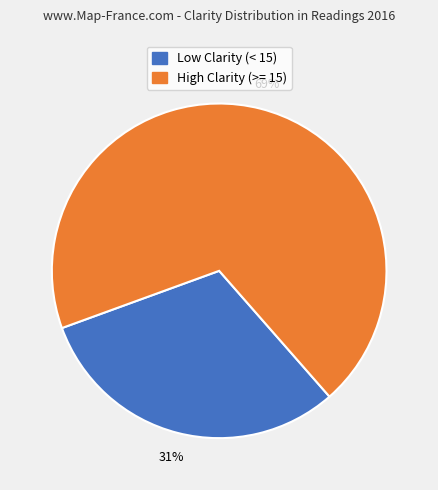

To the nearest percent, what is the average slice percentage?

50%